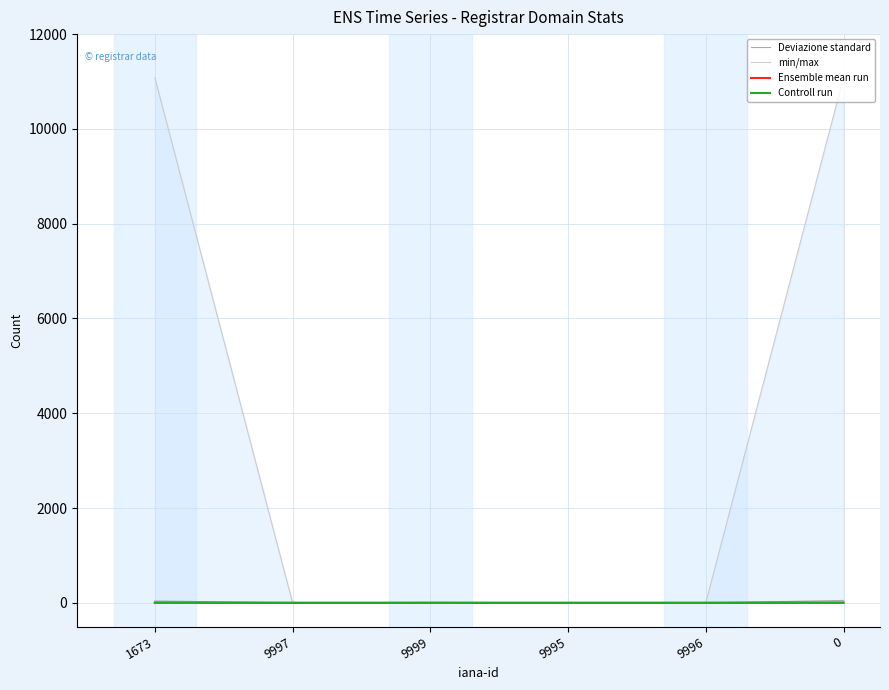

What is the total value across all series at 0?

11136